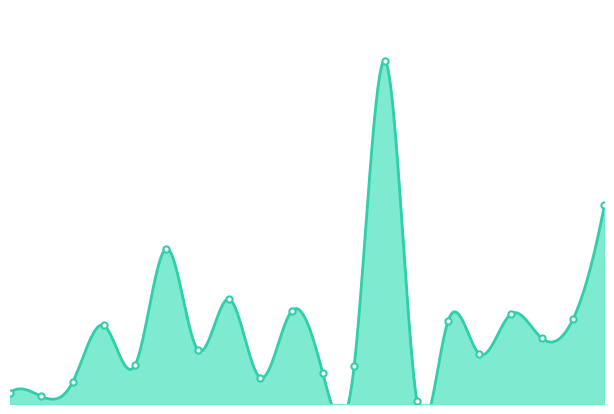

What is the change in value from Lumberton Twp to Mansfield Twp?

-0.4